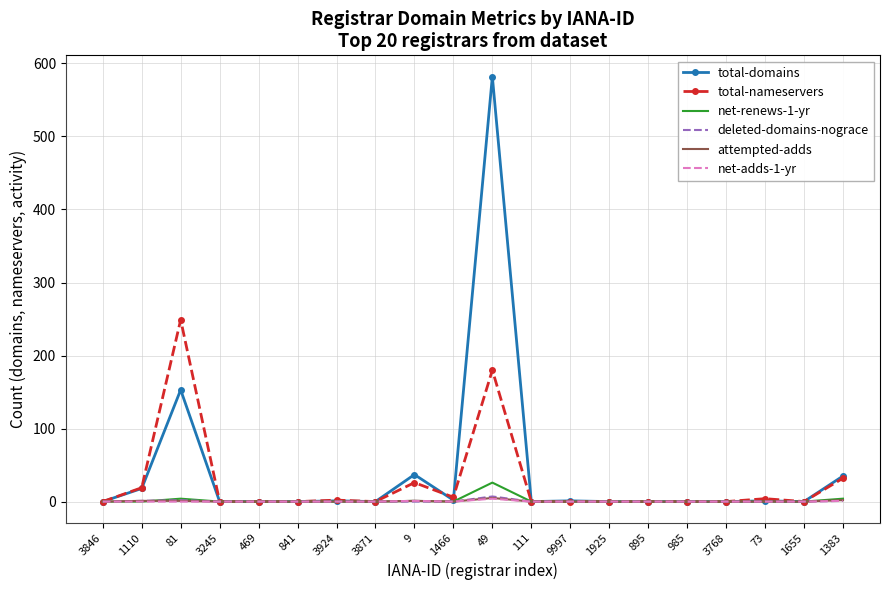

What position from the right is 3245?

17